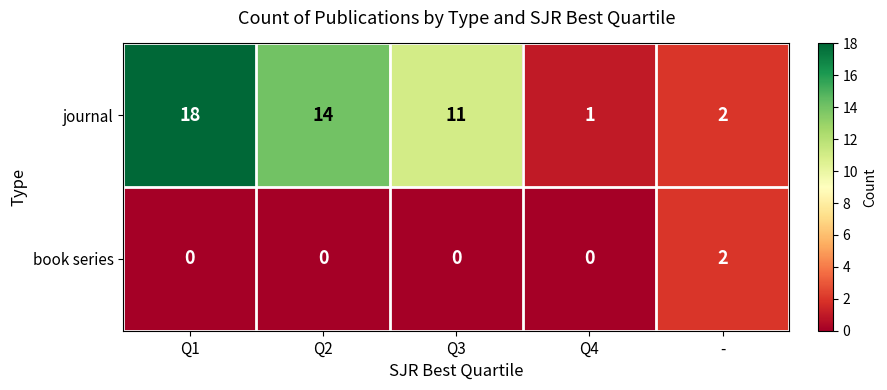

Which series has the widest spread of values?

journal